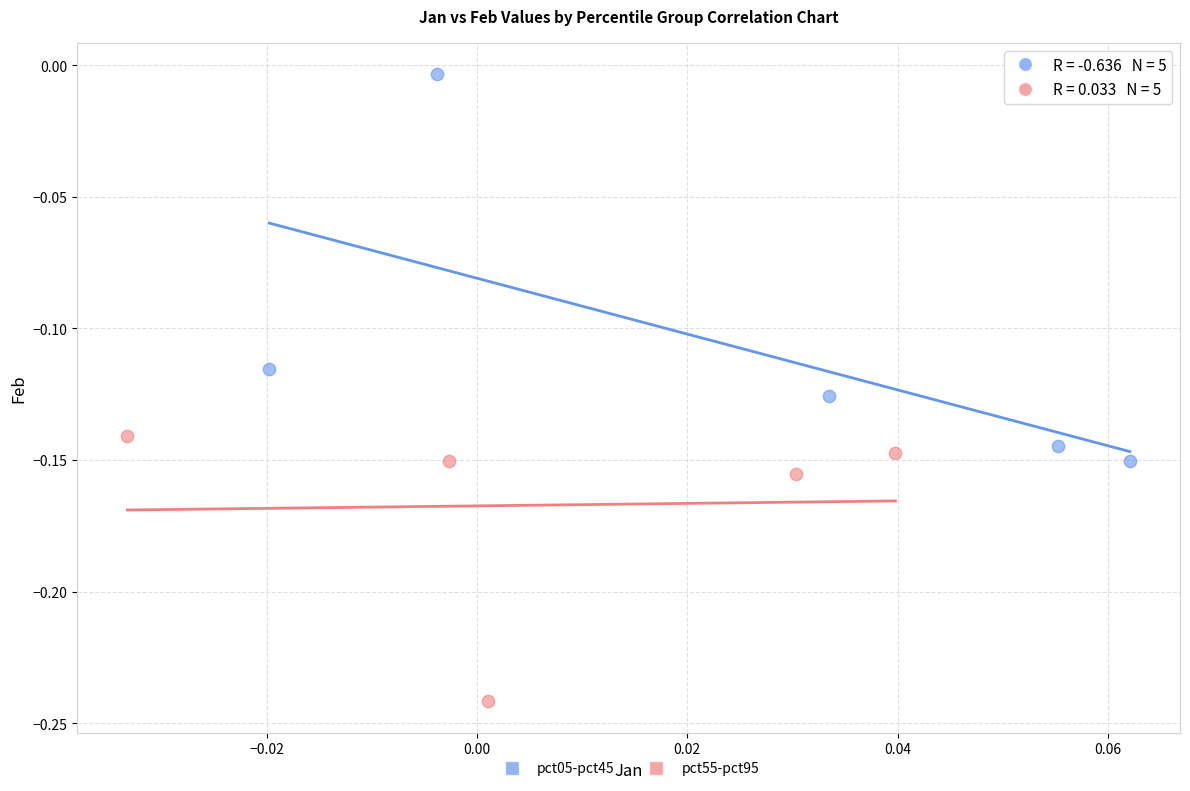

Which series reaches the minimum Y coordinate?

pct55-pct95